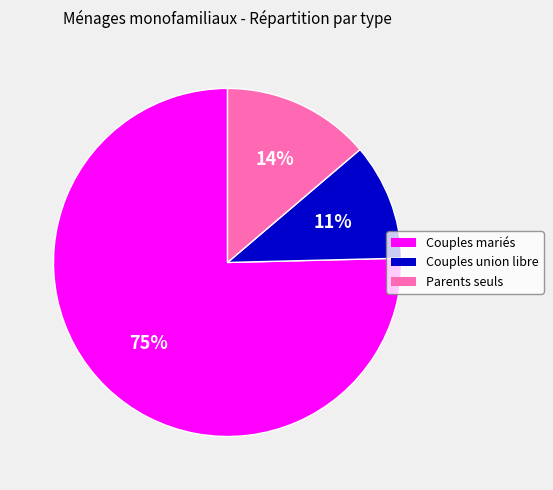

Which category has the smallest portion of the pie?

Couples union libre